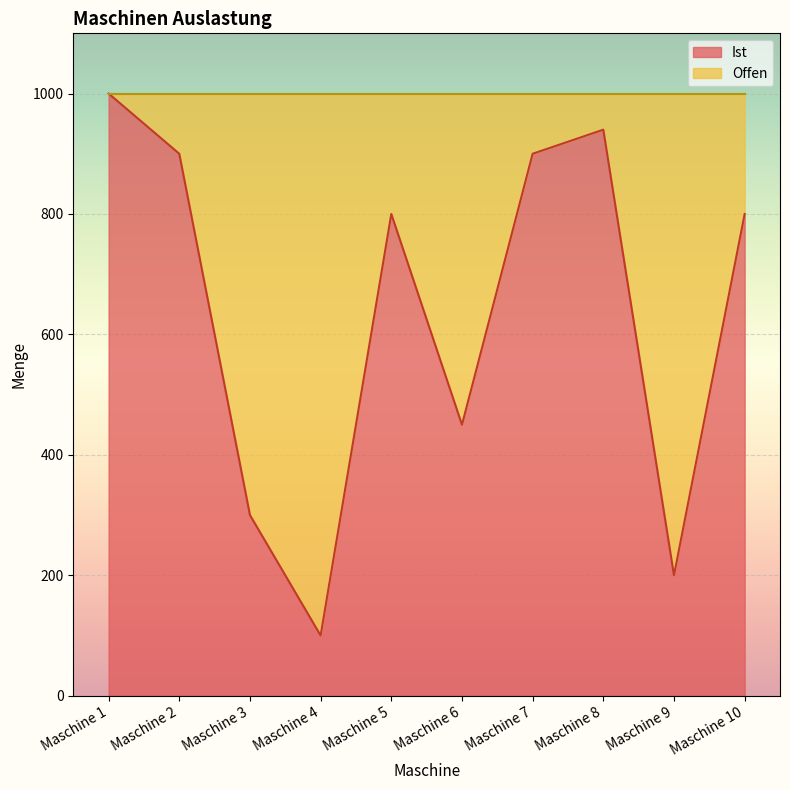

How many interior local peaks (higher than both neighbors) does the data have?

2